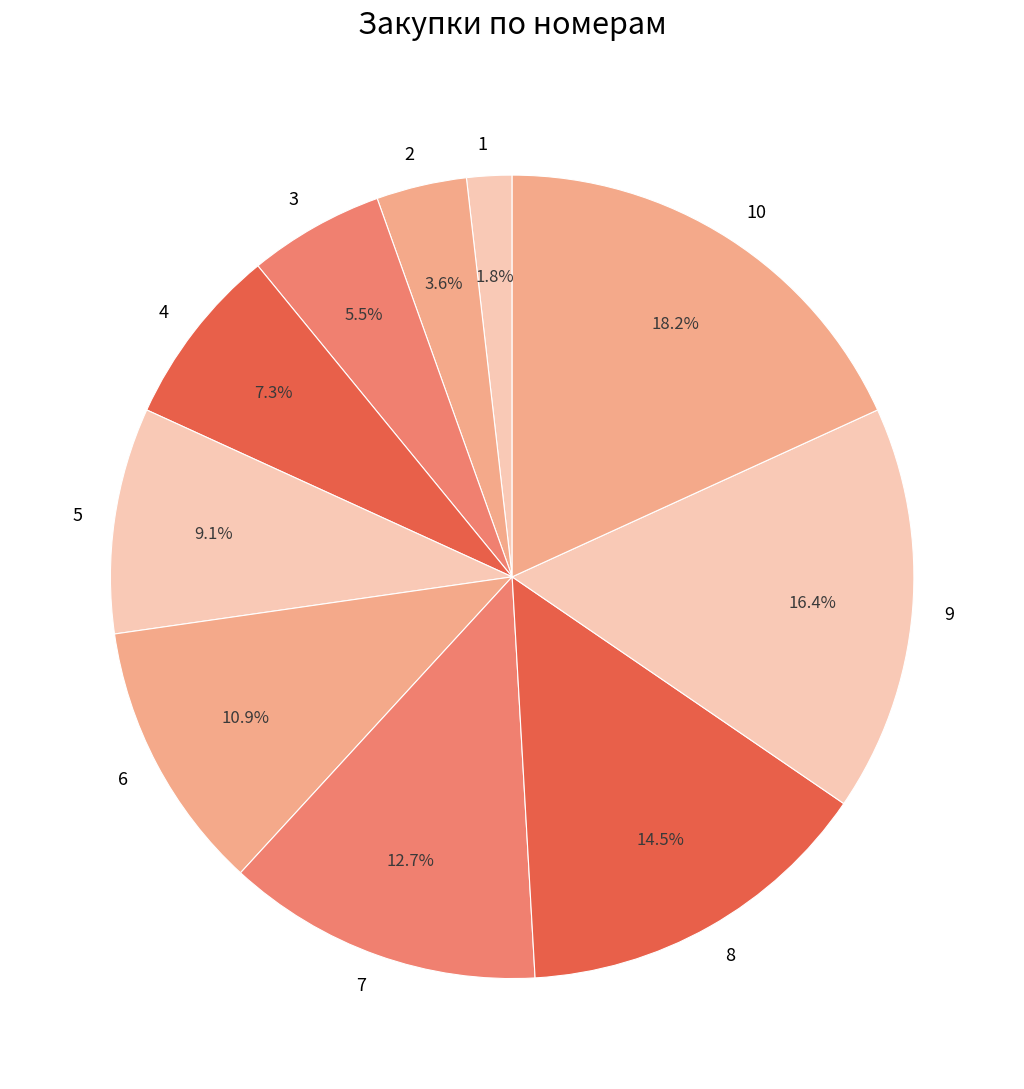

Rank the categories by value from highest to lowest.

10, 9, 8, 7, 6, 5, 4, 3, 2, 1